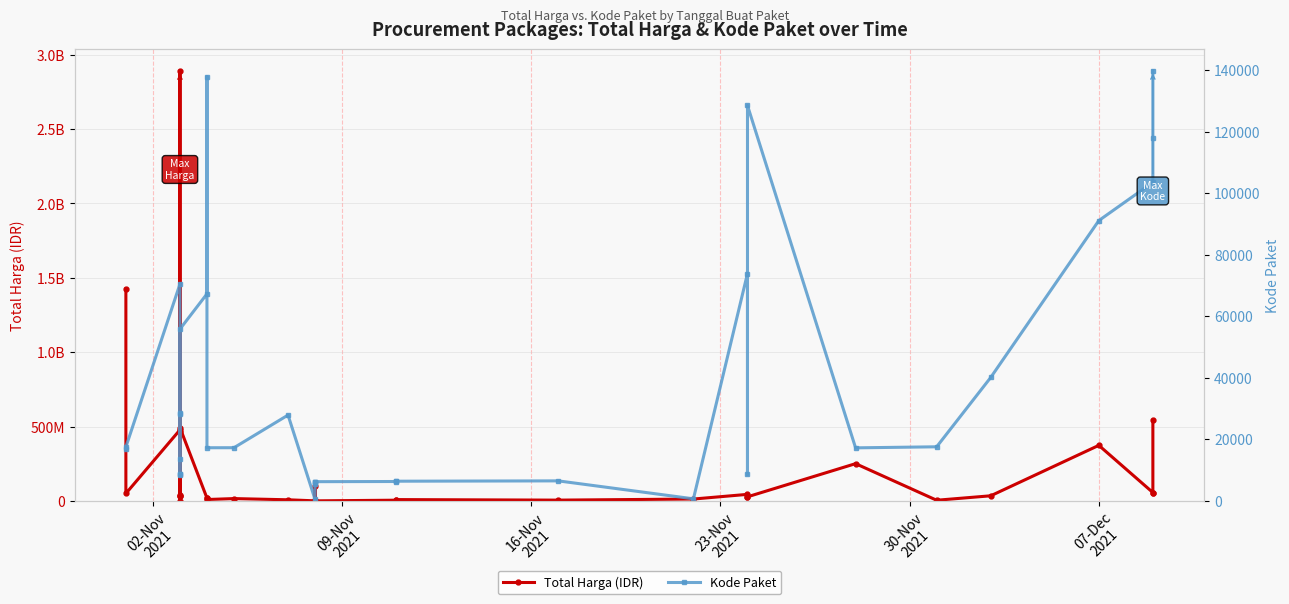

Rank the series by their maximum value, from lowest to highest.

Kode Paket, Total Harga (IDR)